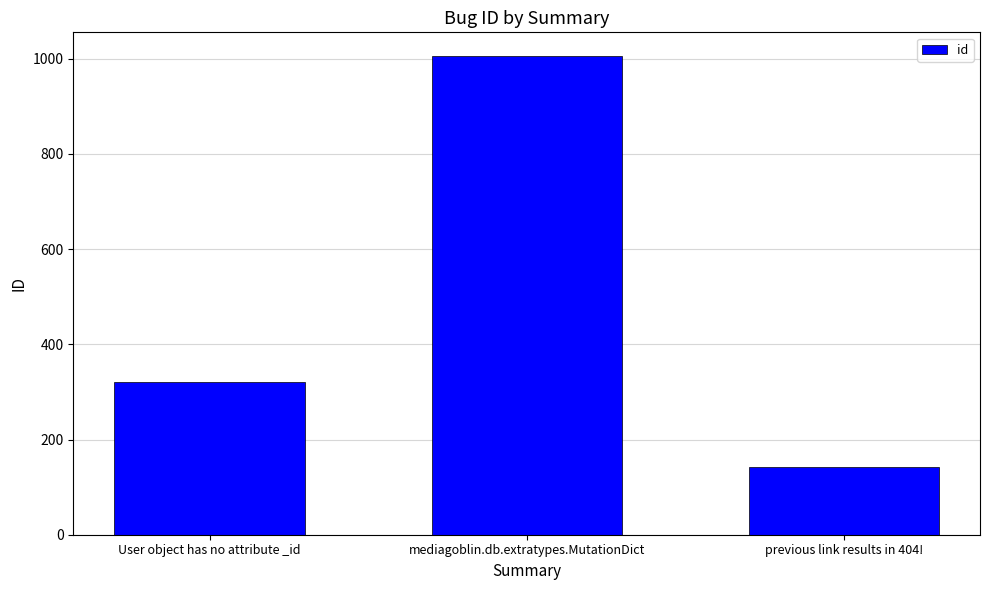

What is the sum of all values?

1469